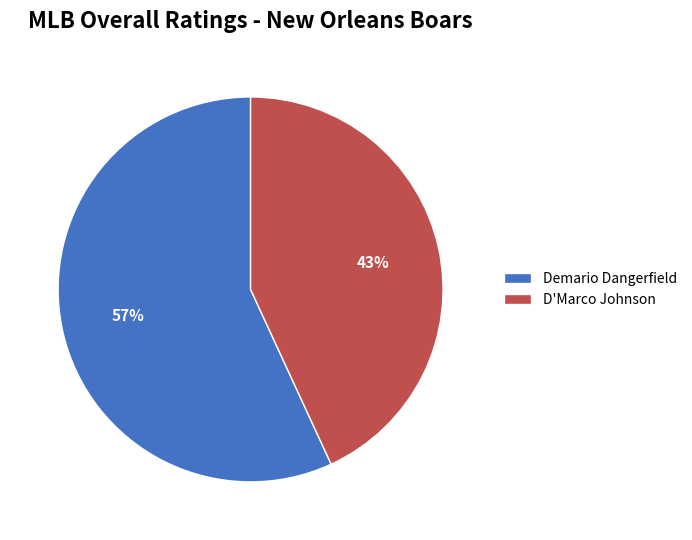

Rank the categories by value from highest to lowest.

Demario Dangerfield, D'Marco Johnson